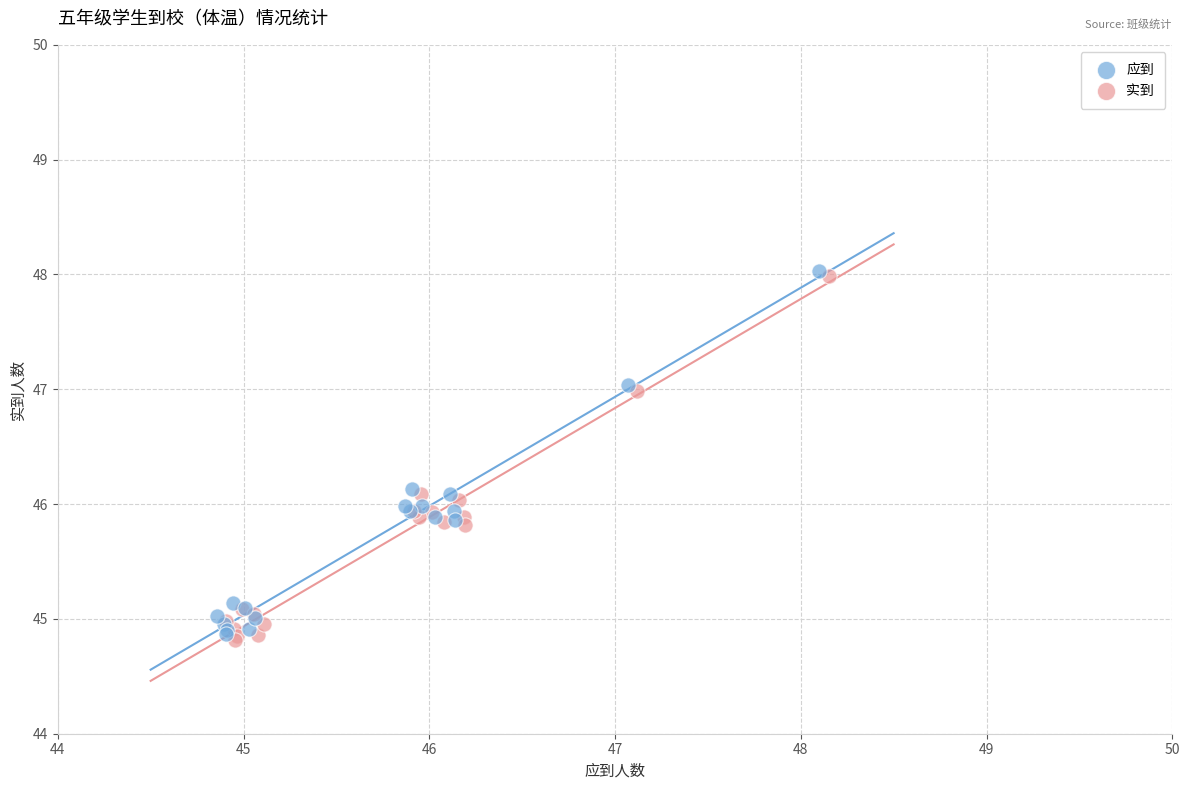

What are all the series names shown in the legend?

应到, 实到